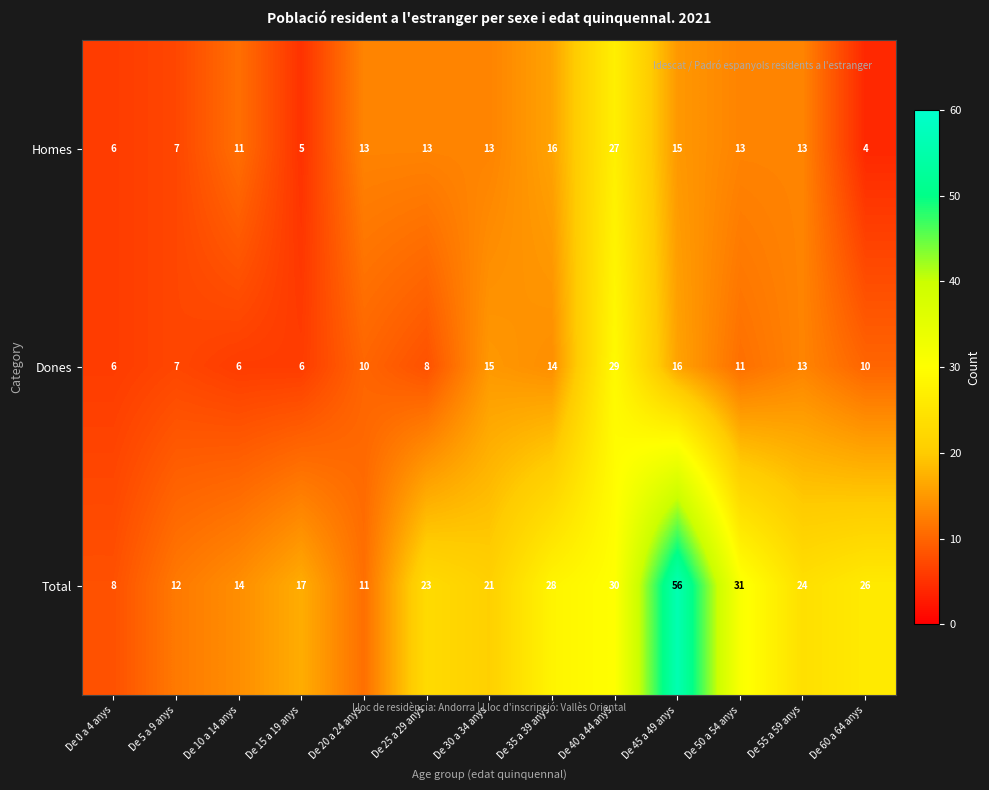

What value does the Total series have at De 10 a 14 anys?

14